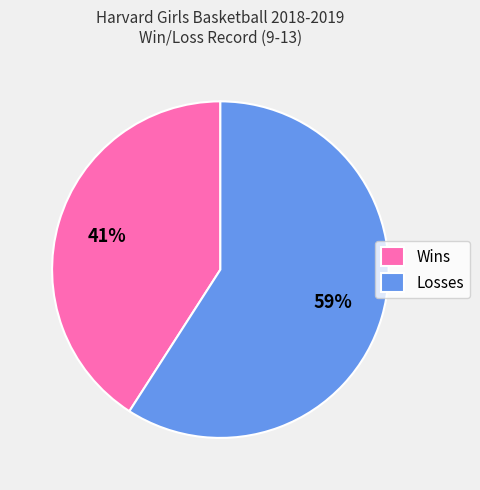

Does Losses account for over 50% of the chart?

Yes